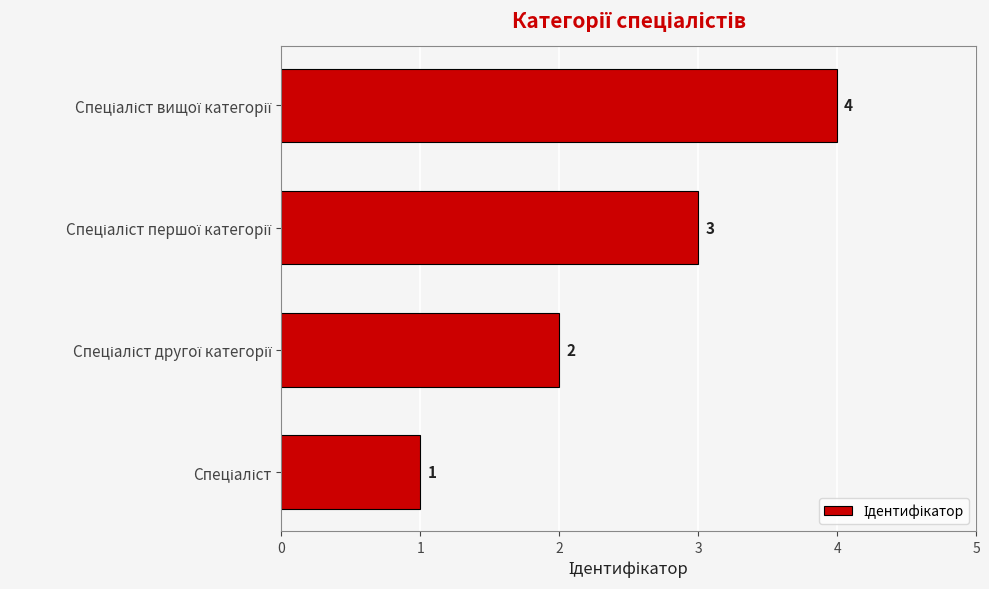

Does the chart contain stacked bars?

No